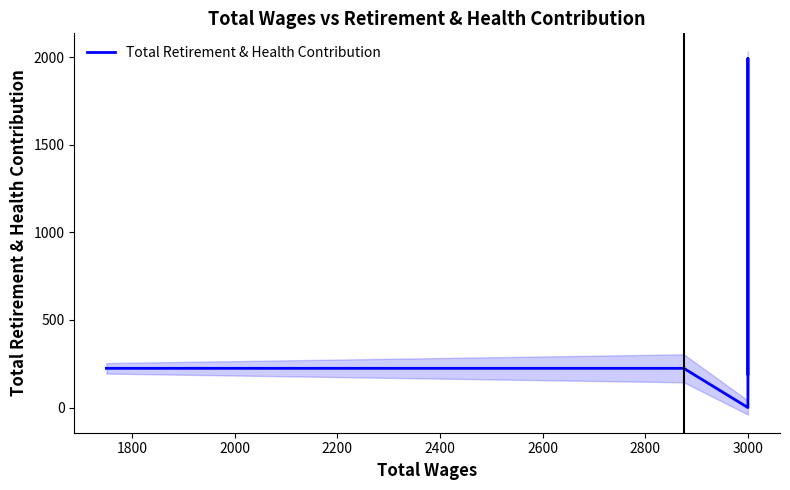

What is the value of the 5th point from the left?

192